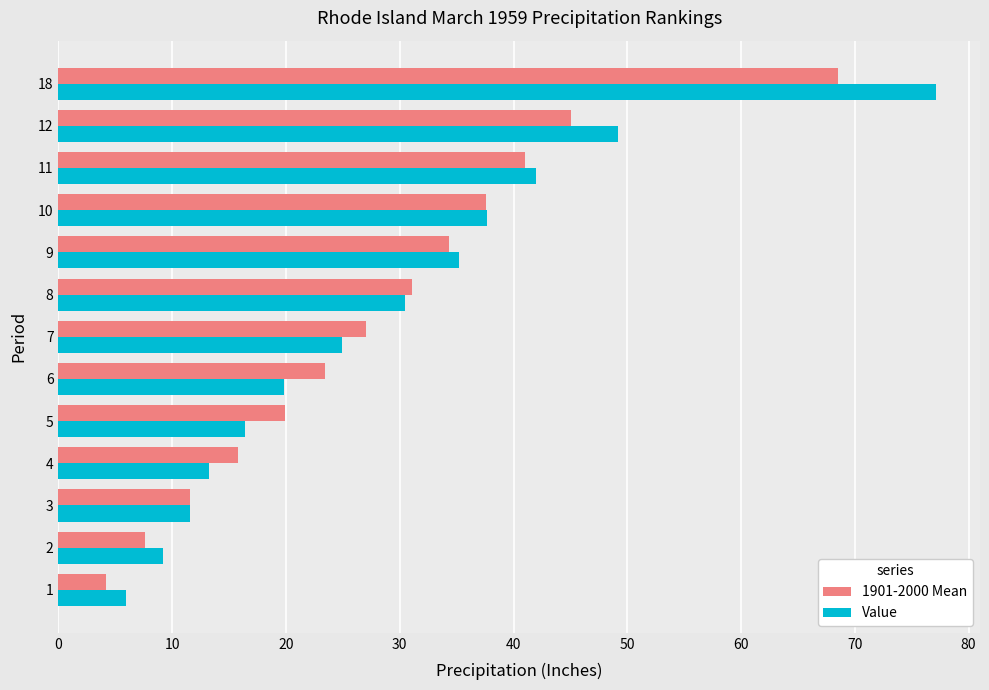

True or false: 1901-2000 Mean has a value of 48.0 at 7.

False